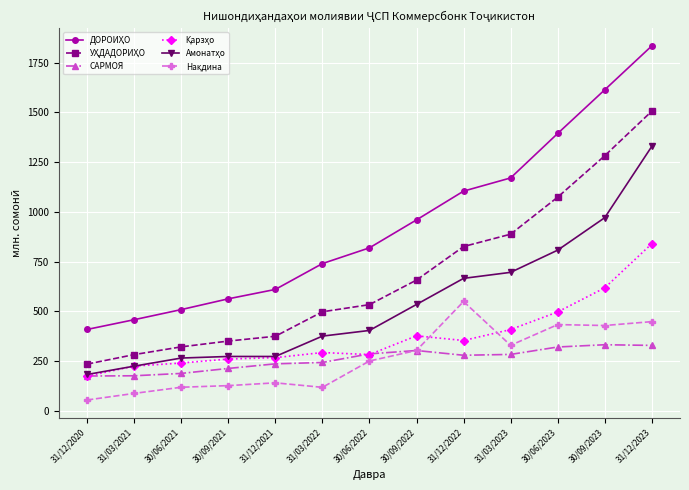

Is it true that САРМОЯ equals 235.6 at 31/12/2021?

True